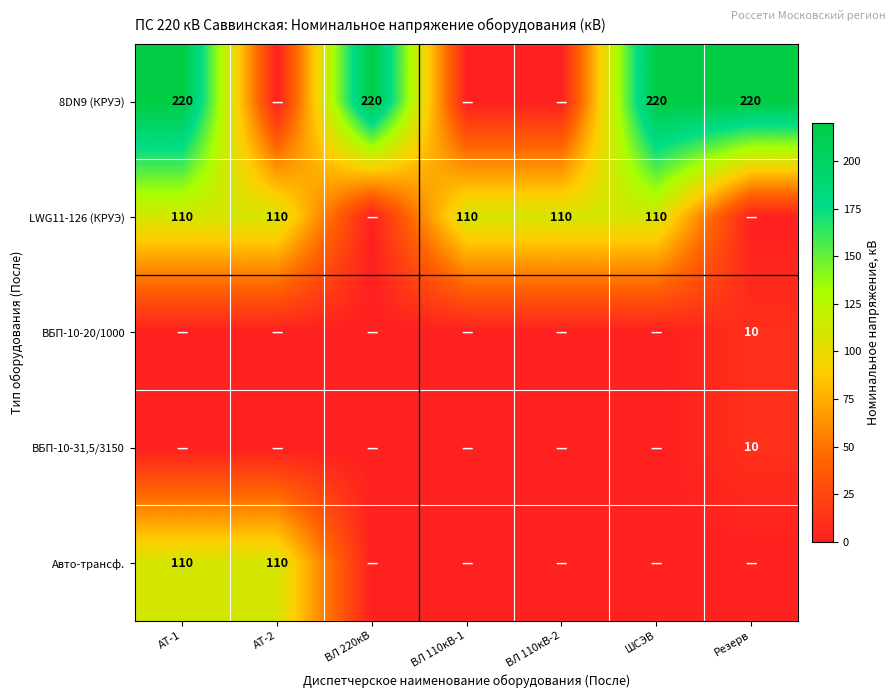

The LWG11-126 (КРУЭ) series shows 168 at АТ-1. True or false?

False